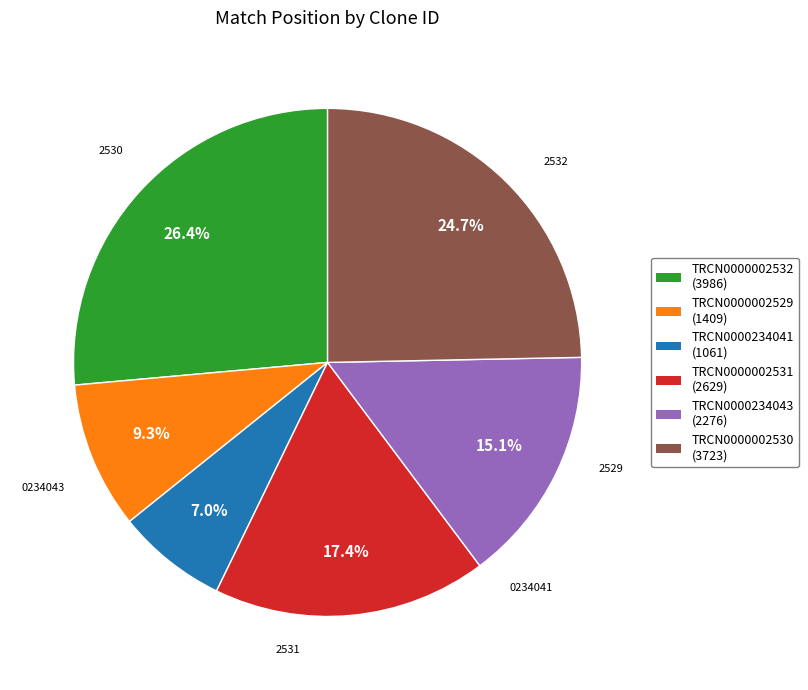

Which slice is the largest?

TRCN0000002532